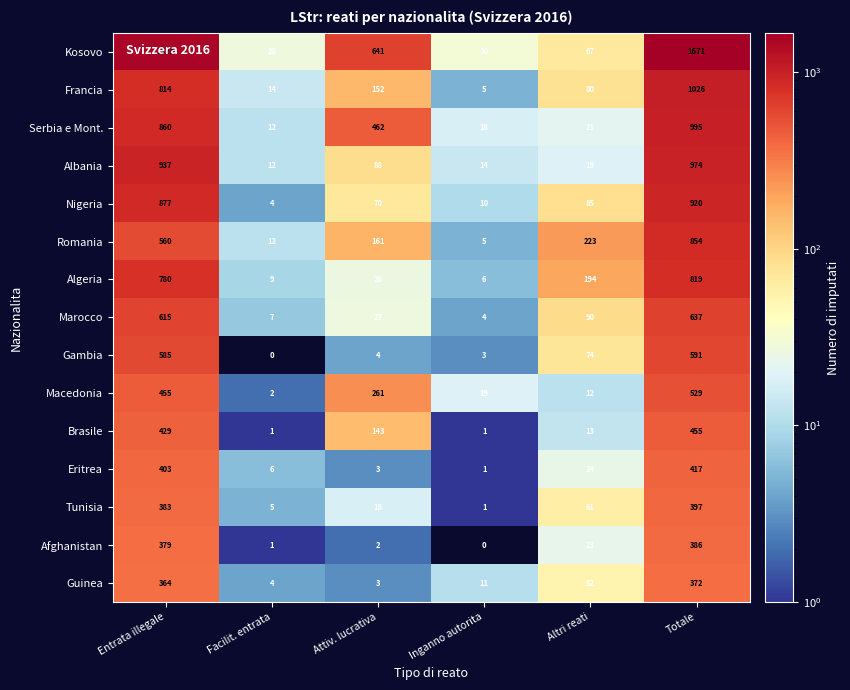

Read the Kosovo value at Attiv. lucrativa, to the nearest 50.

650